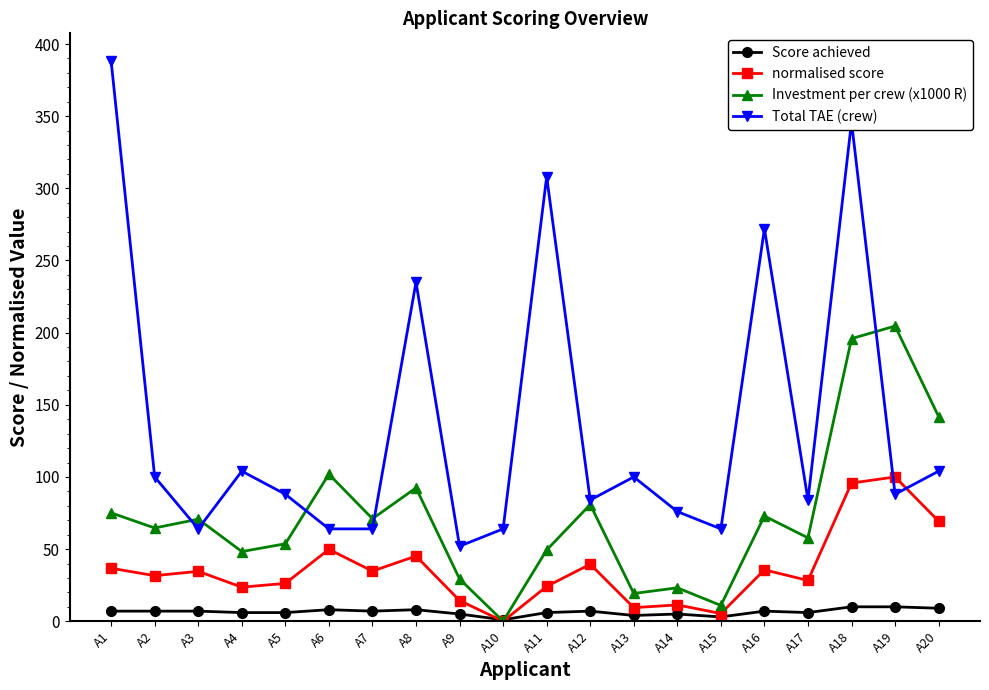

What is the difference between the normalised score values at A7 and A5?

8.5